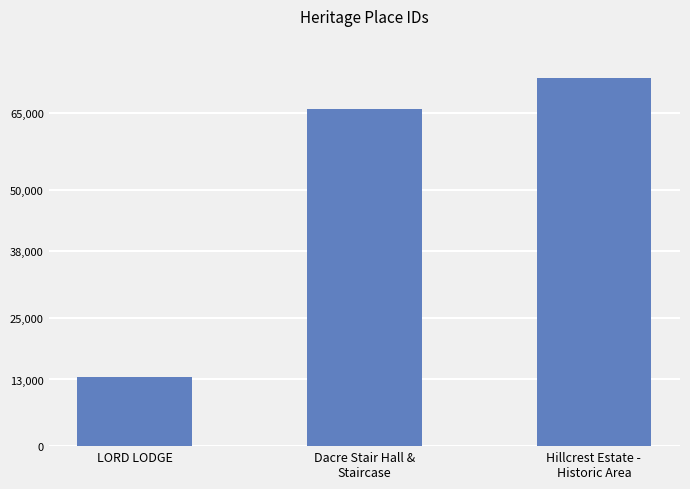

Count the values in the range 13532 to 71749.

3